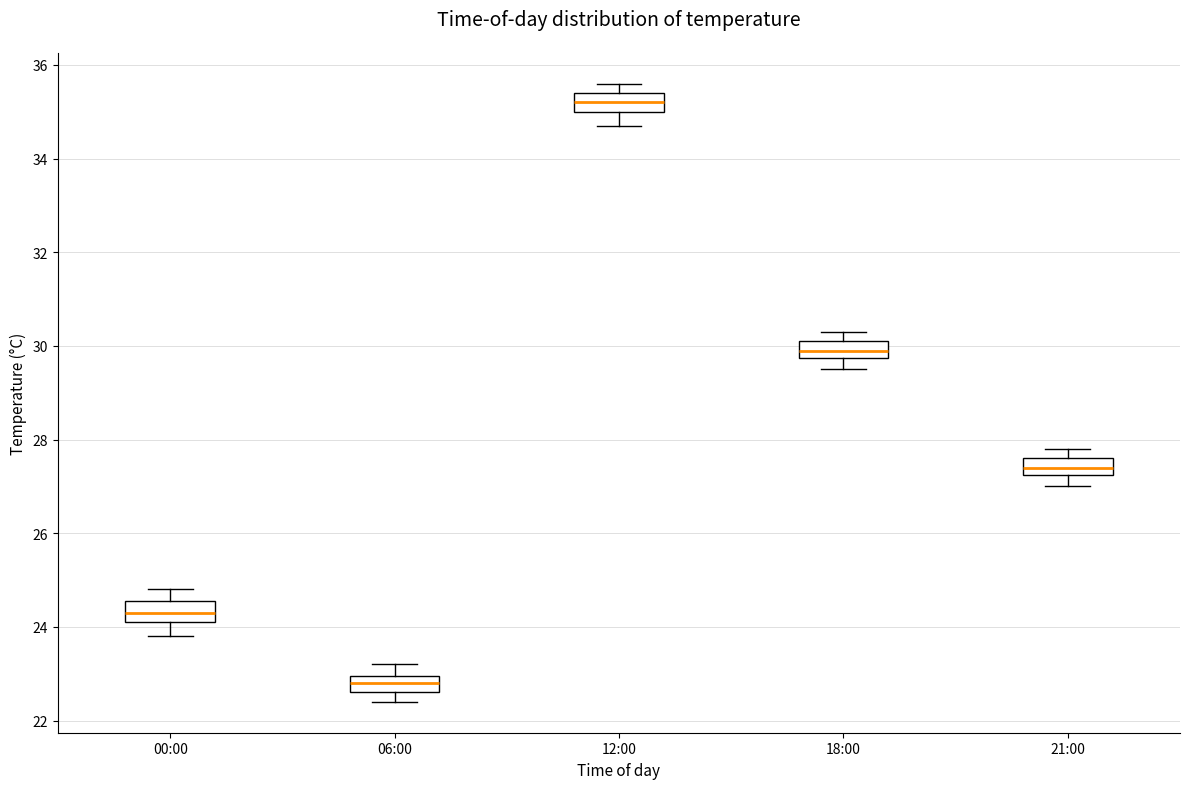

Reading left to right, transcribe this box plot: for each box, give where its median line is, the range the box spans, and where its two whiskers end, as read against the y-axis. The values are not printed on the chart, so give them approximately, as read against the axis.

00:00: median 24.4, box 24.2 to 24.6, whiskers 23.8 to 24.8
06:00: median 22.8, box 22.6 to 23.0, whiskers 22.4 to 23.2
12:00: median 35.2, box 35.0 to 35.4, whiskers 34.8 to 35.6
18:00: median 30.0, box 29.8 to 30.2, whiskers 29.6 to 30.4
21:00: median 27.4, box 27.2 to 27.6, whiskers 27.0 to 27.8